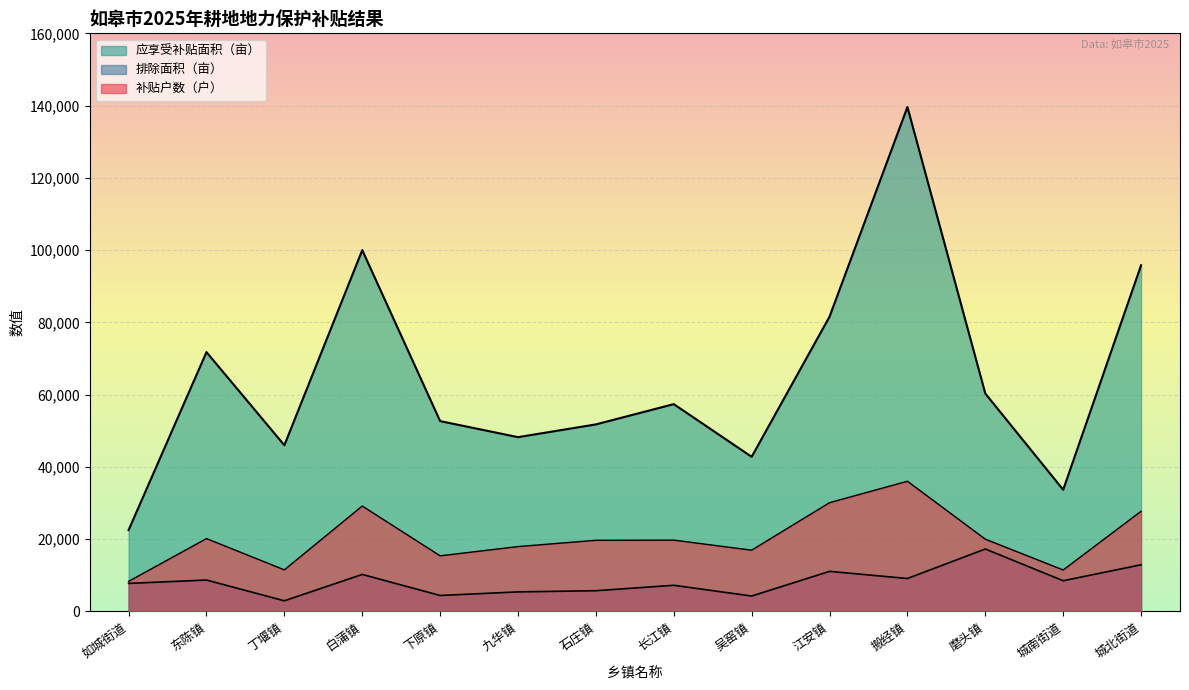

What is the difference between the second highest and second lowest values in the 应享受补贴面积（亩） series?

66328.3